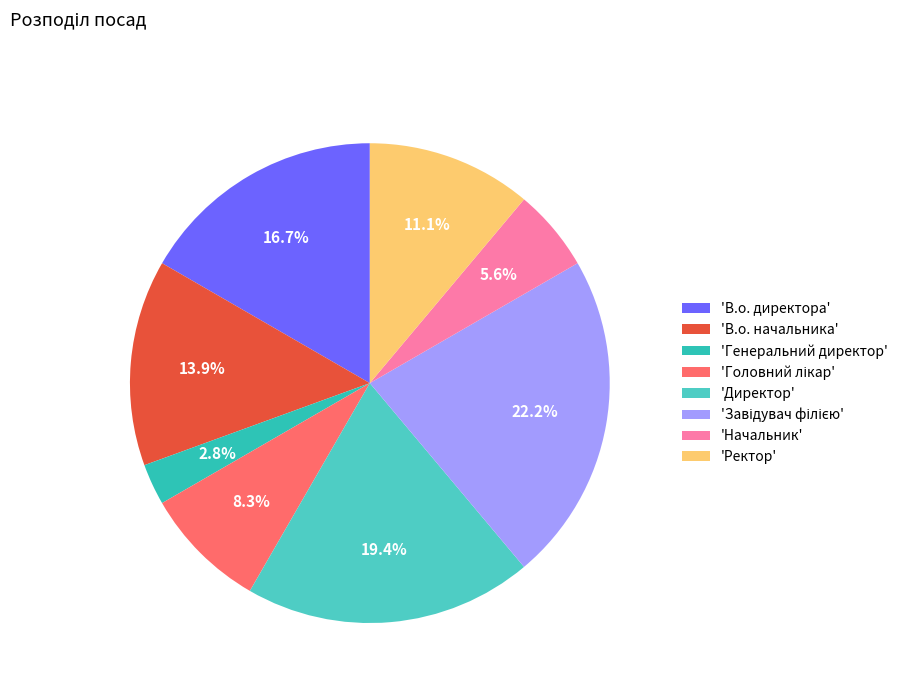

How many slices are in this pie chart?

8